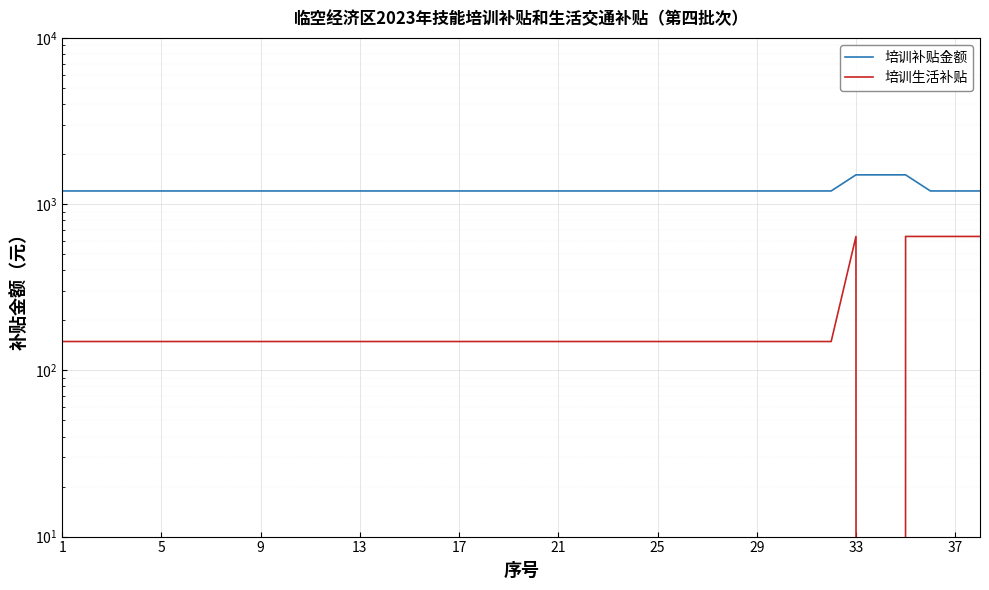

Which series has the largest total across all categories?

培训补贴金额